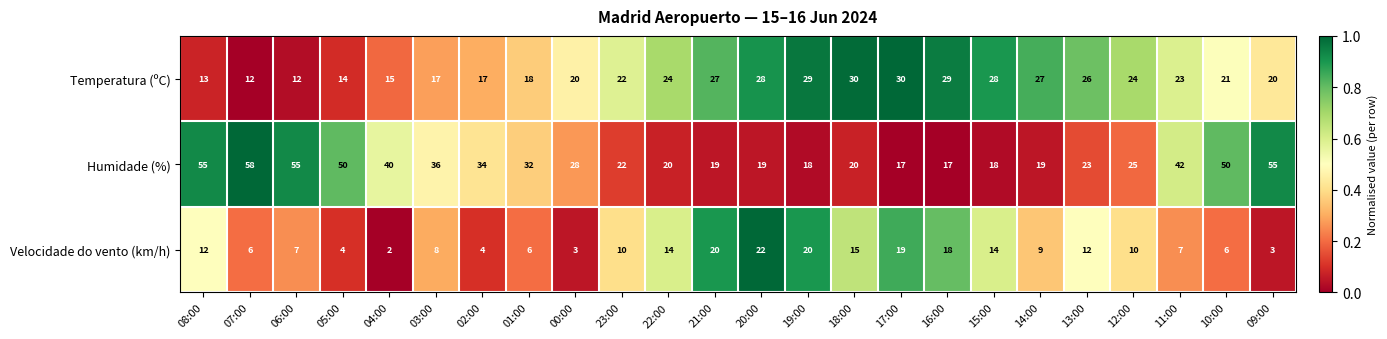

Count the number of data series in this chart.

3